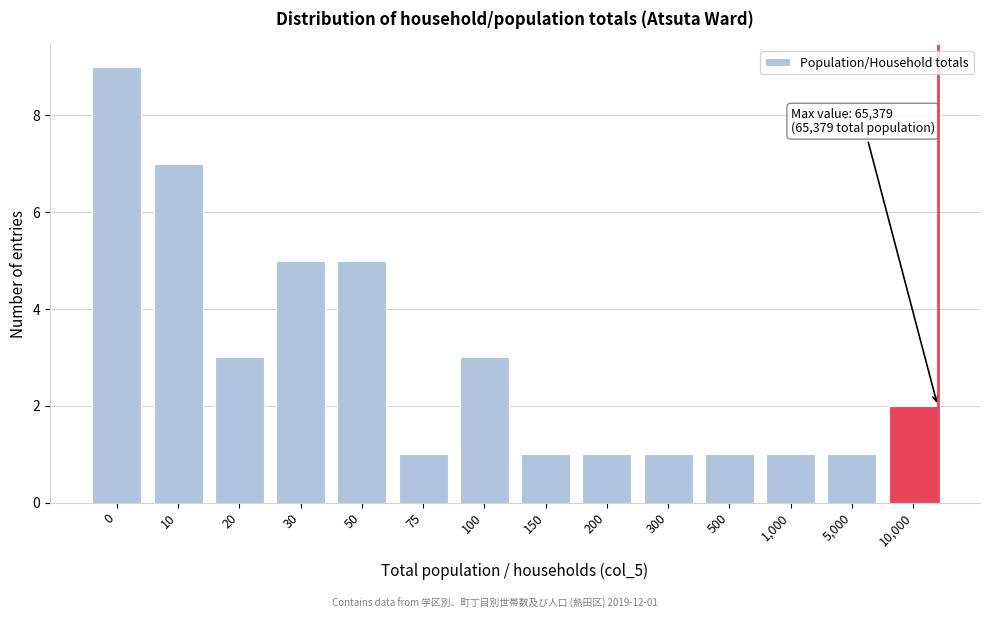

Reading left to right, list all the values displayed in this chart.

9	7	3	5	5	1	3	1	1	1	1	1	1	2